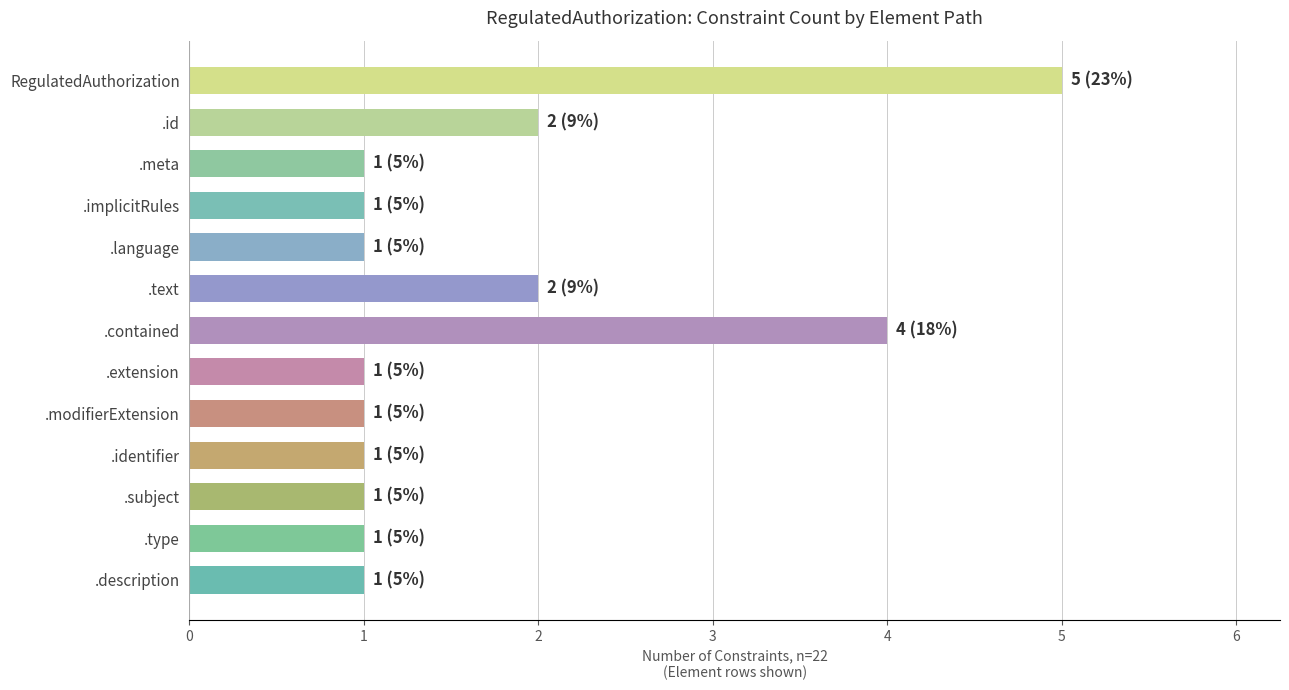

What is the approximate value at RegulatedAuthorization?

5